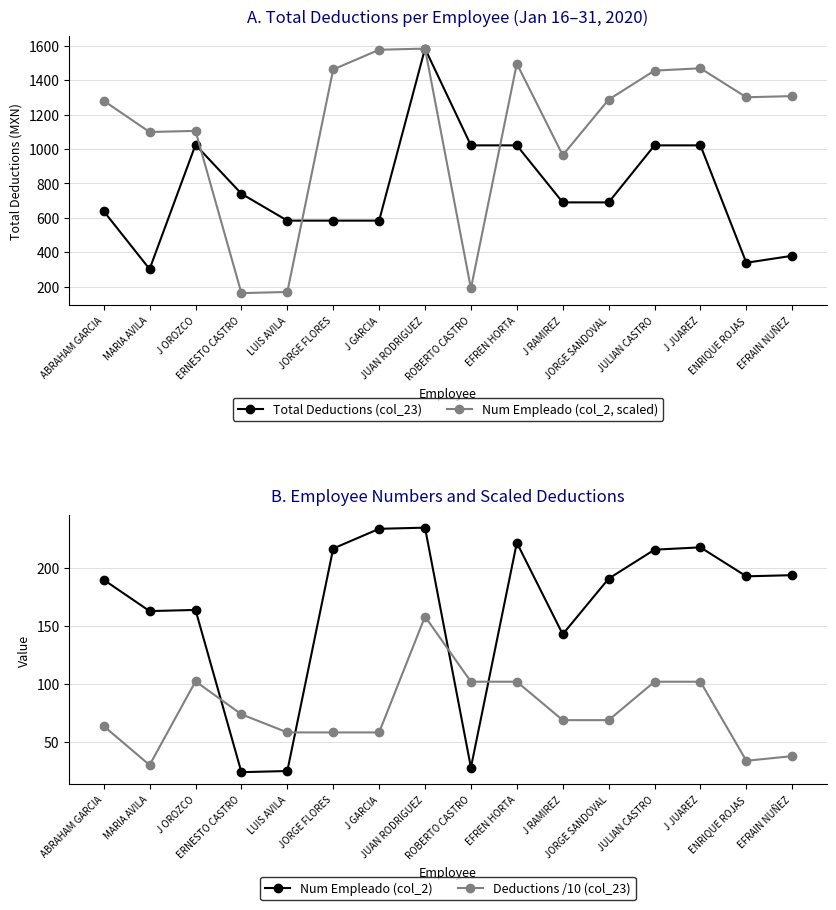

What position from the right is J GARCIA?

10